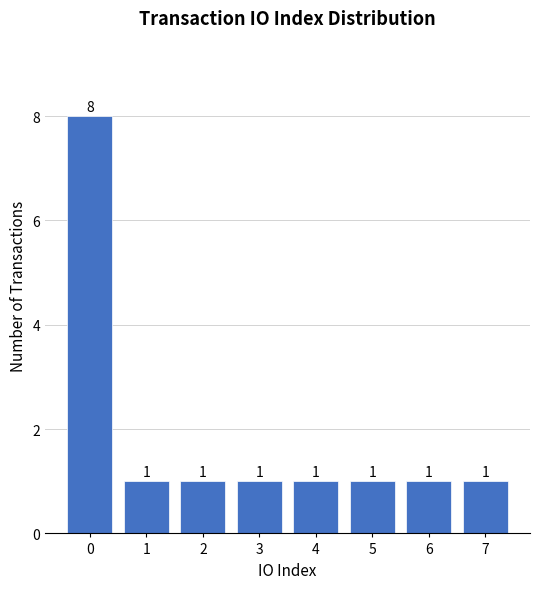

The value at 5 is 1. True or false?

True